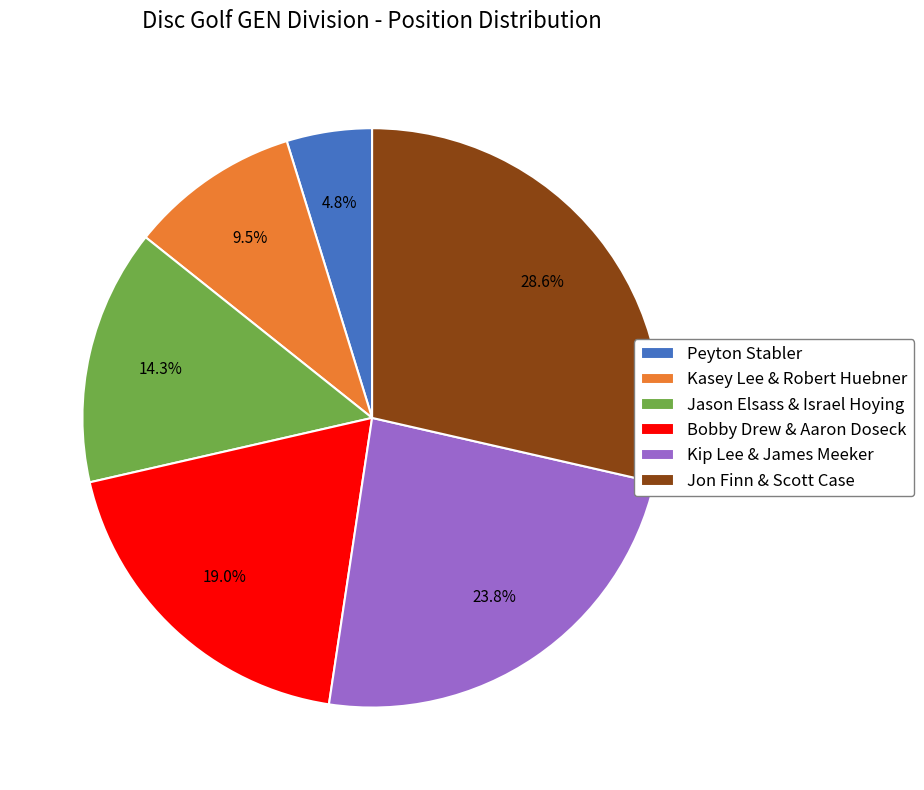

To the nearest percent, what is the average slice percentage?

17%